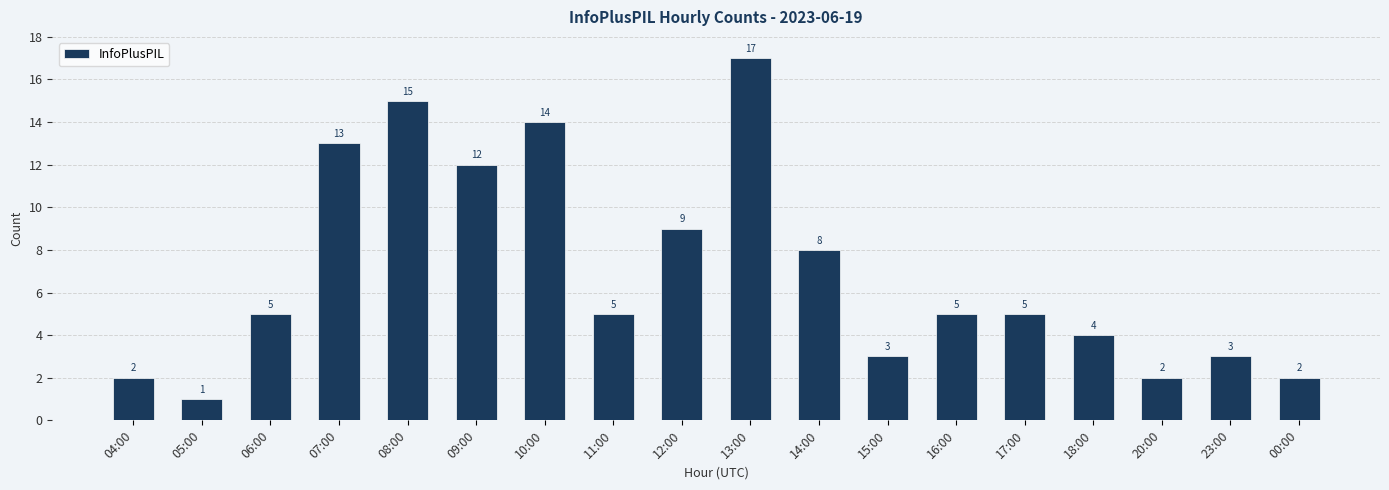

Reading left to right, extract all data points from this chart.

04:00=2	05:00=1	06:00=5	07:00=13	08:00=15	09:00=12	10:00=14	11:00=5	12:00=9	13:00=17	14:00=8	15:00=3	16:00=5	17:00=5	18:00=4	20:00=2	23:00=3	00:00=2